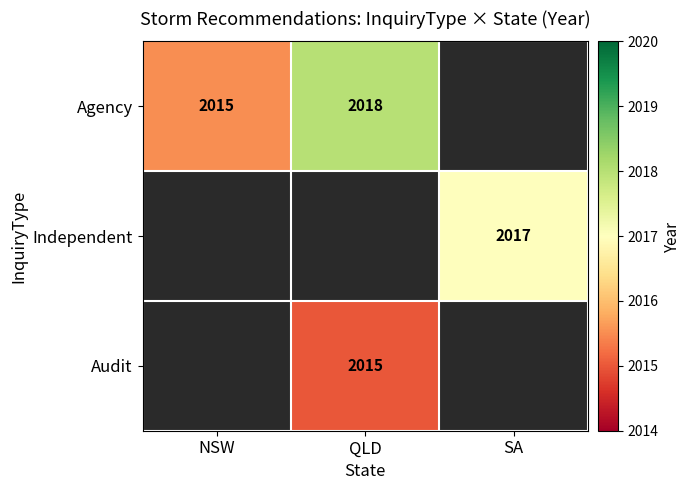

The value of Agency at QLD is 429.5. True or false?

False